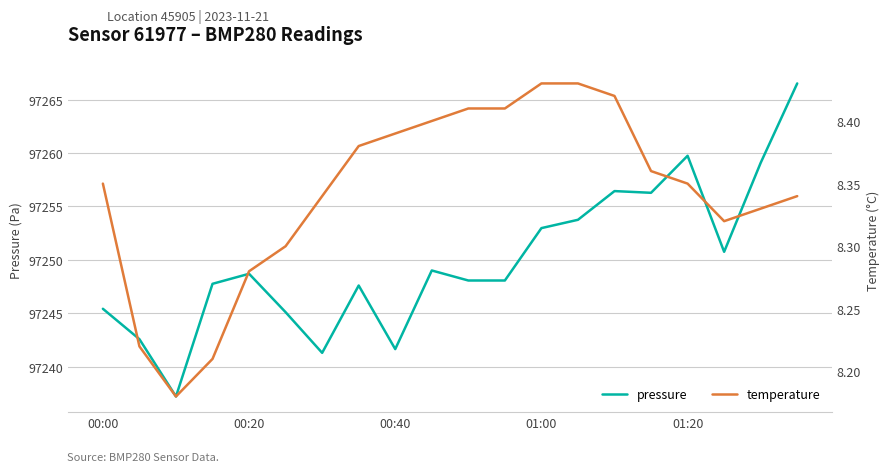

What position from the left is 15?

16